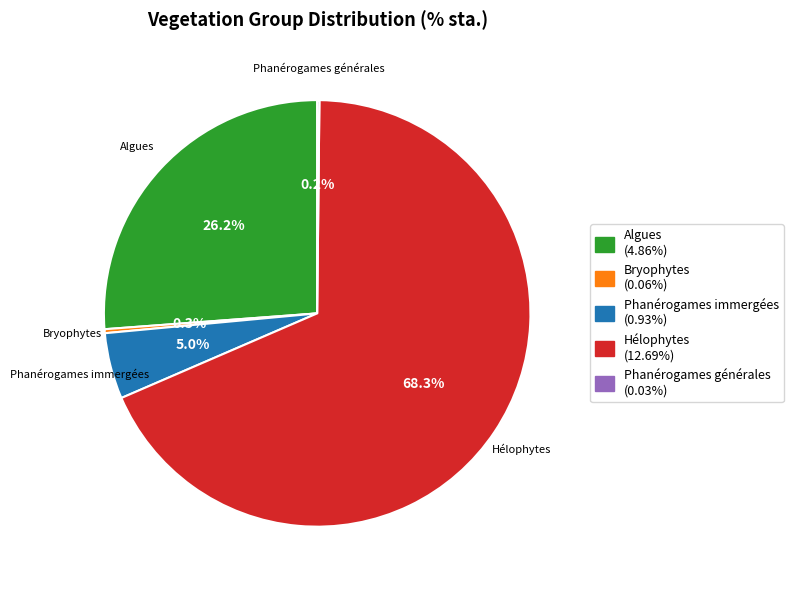

Is there a majority slice in this chart?

Yes